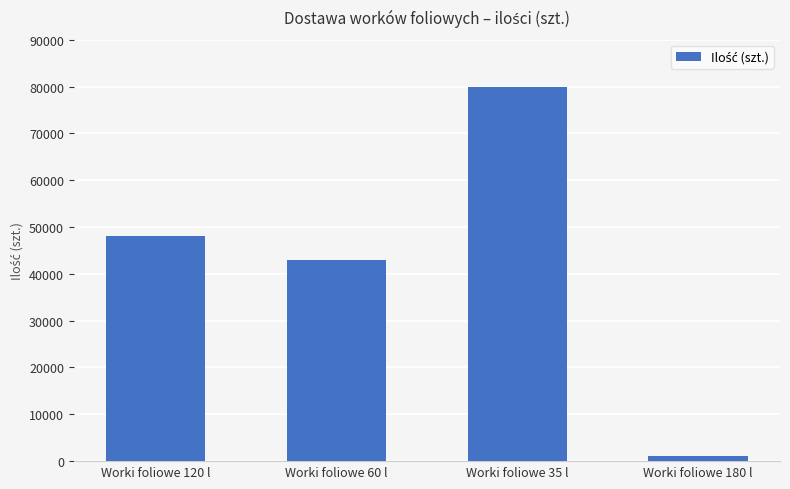

At which label is the value closest to 40500?

Worki foliowe 60 l